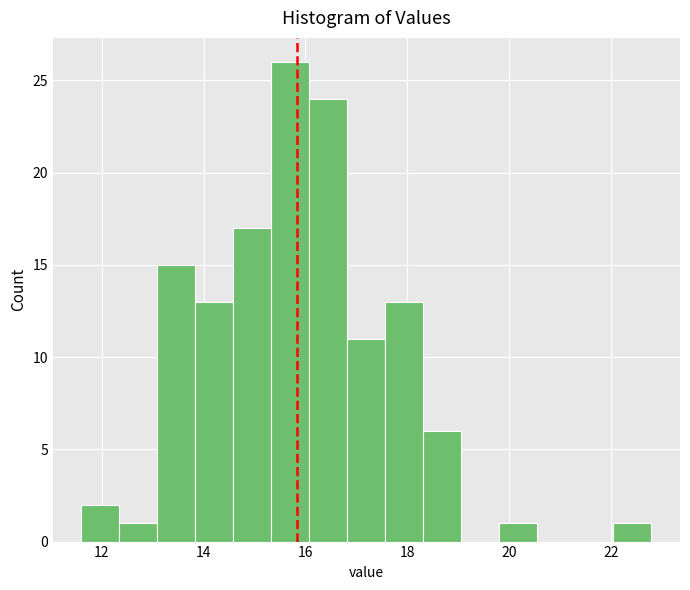

Read against the x-axis, roughly where is the centre of the tallest bar?

15.8